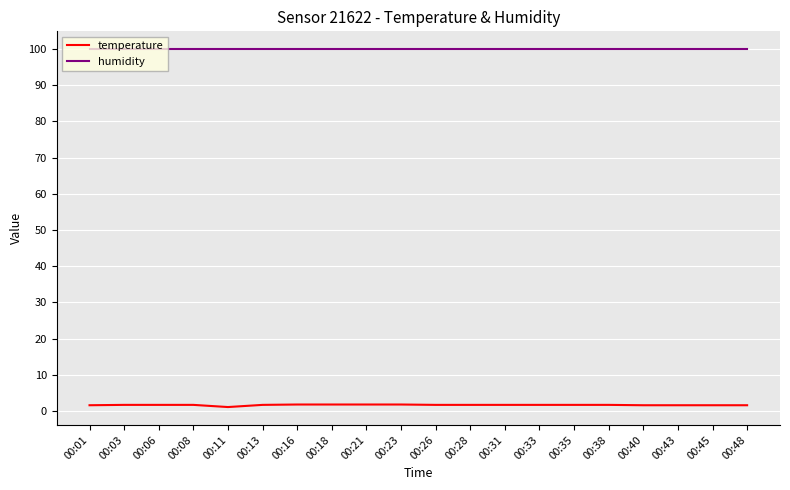

Count the number of data series in this chart.

2